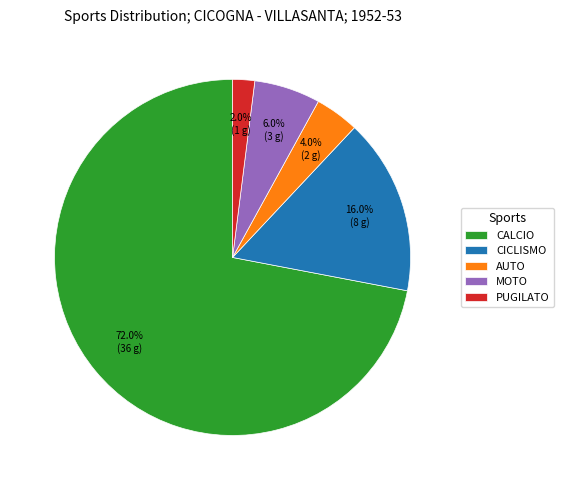

Is there any slice that represents more than half of the pie?

Yes